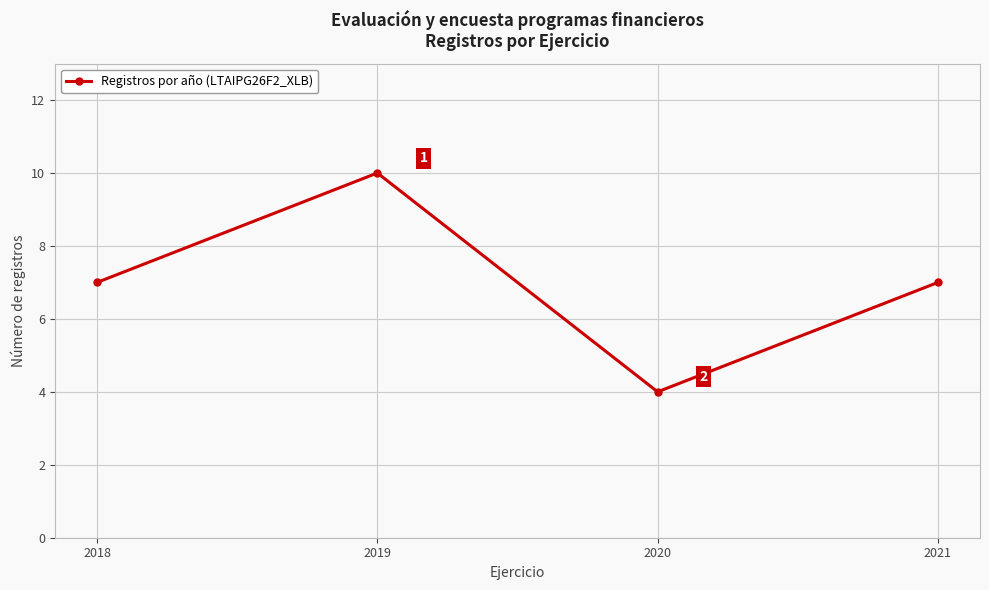

What is the sum of the values at 2018 and 2021?

14